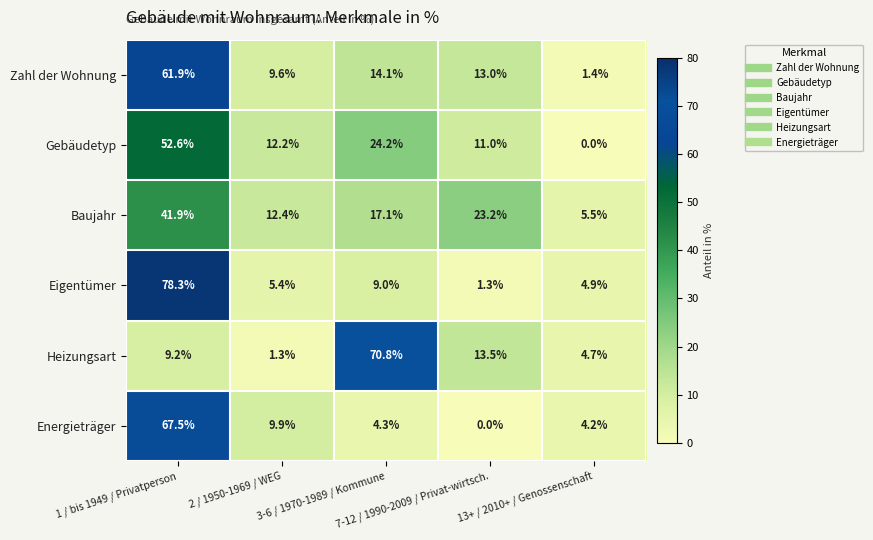

Which series has the largest total across all categories?

Baujahr